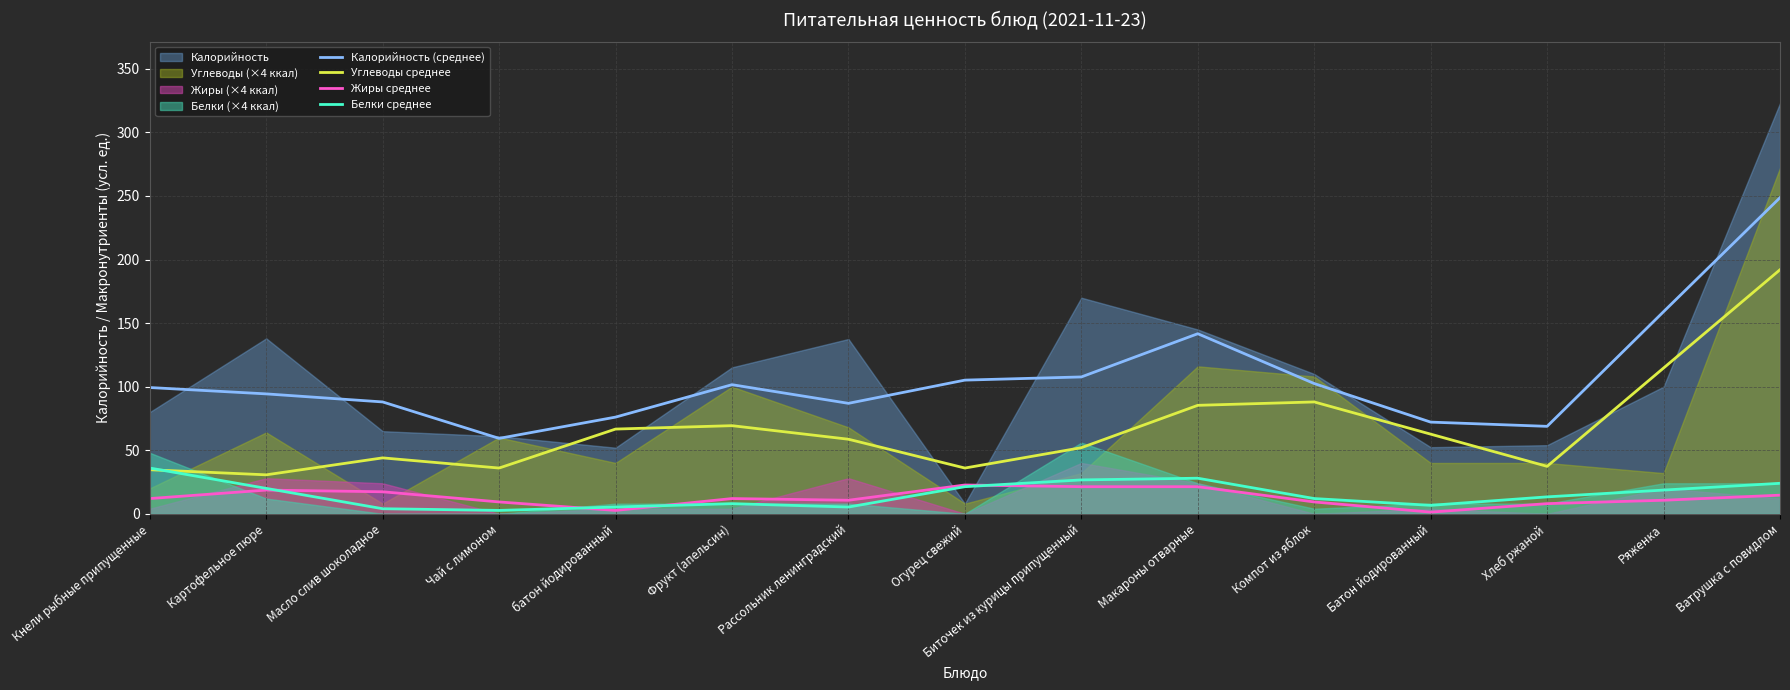

The Углеводы среднее series shows 114.7 at Ряженка. True or false?

True